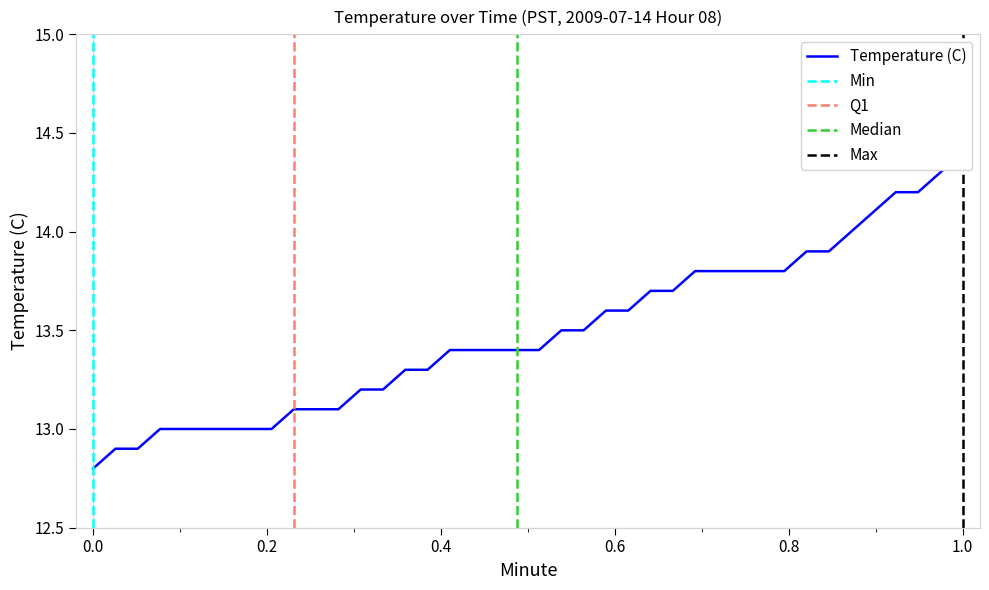

What is the difference between the second highest and minimum values?

1.5